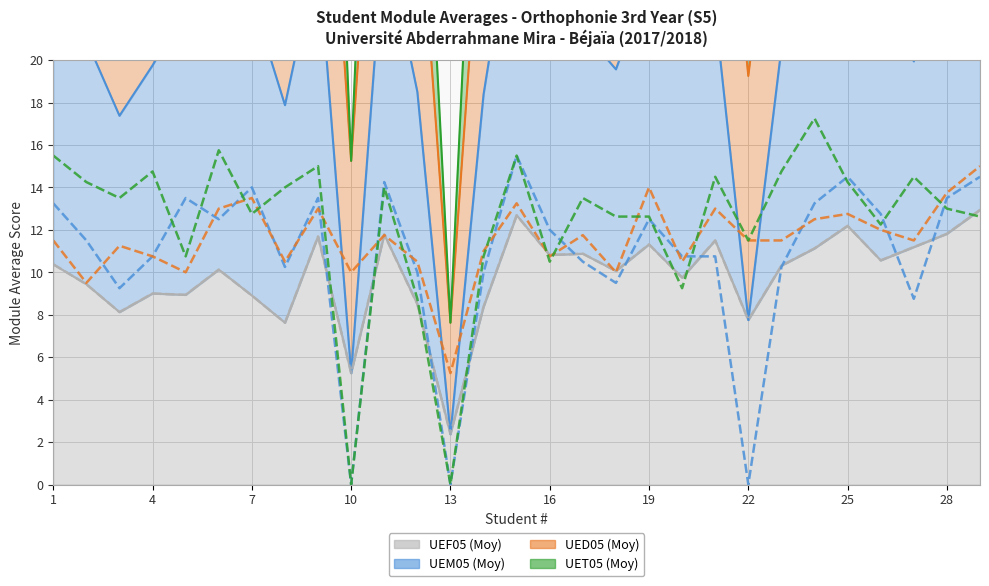

How many times do UET05 (Moy) and UEM05 (Moy) cross each other?

10